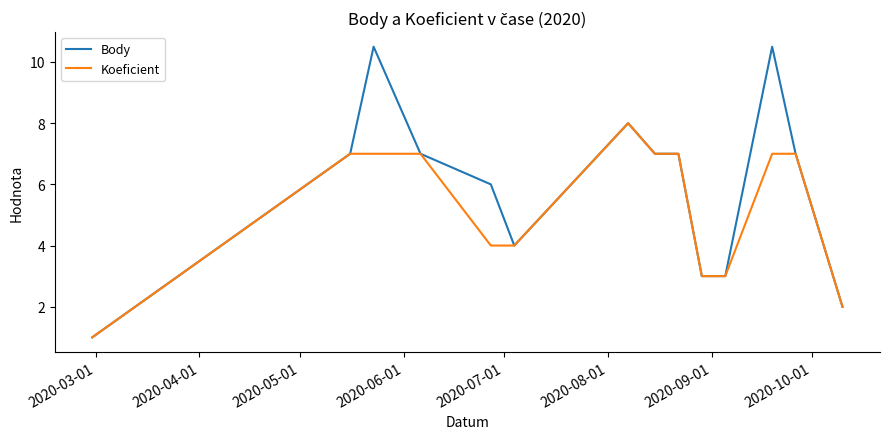

Which series has the widest spread of values?

Body